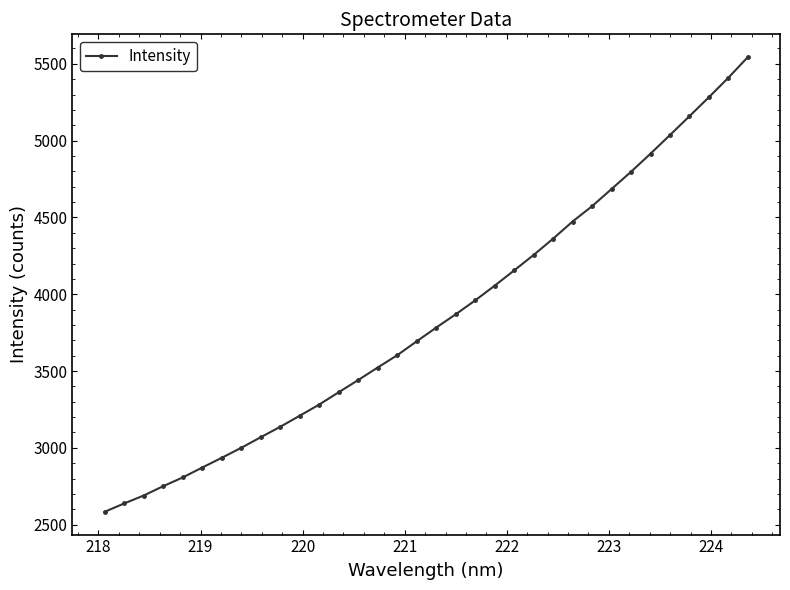

What is the average value?

3850.2